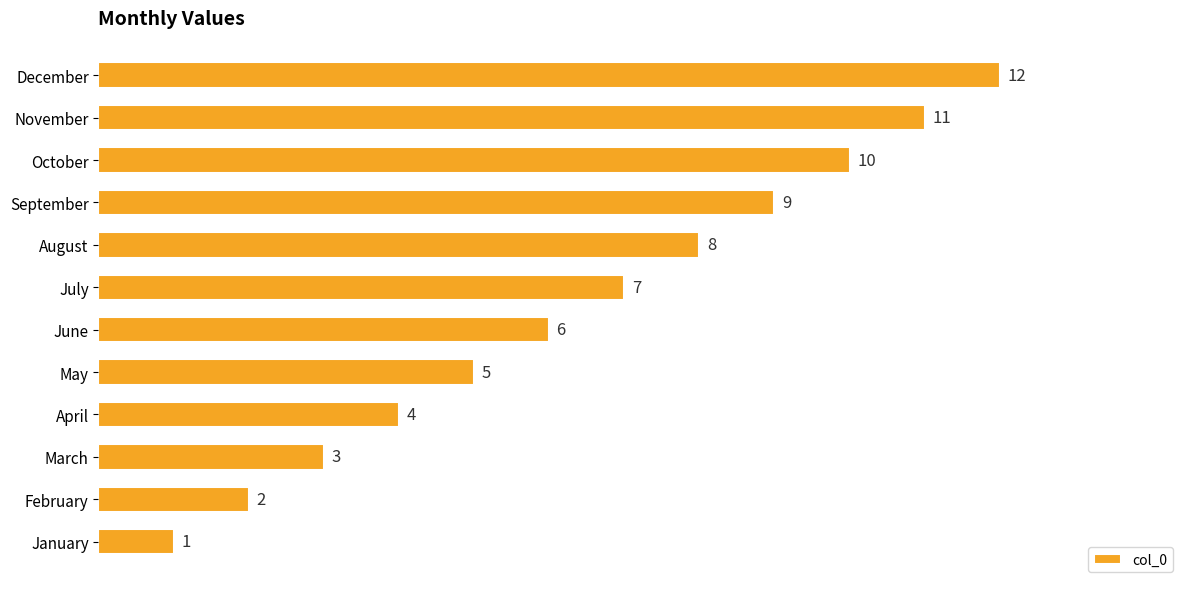

What is the sum of all values?

78